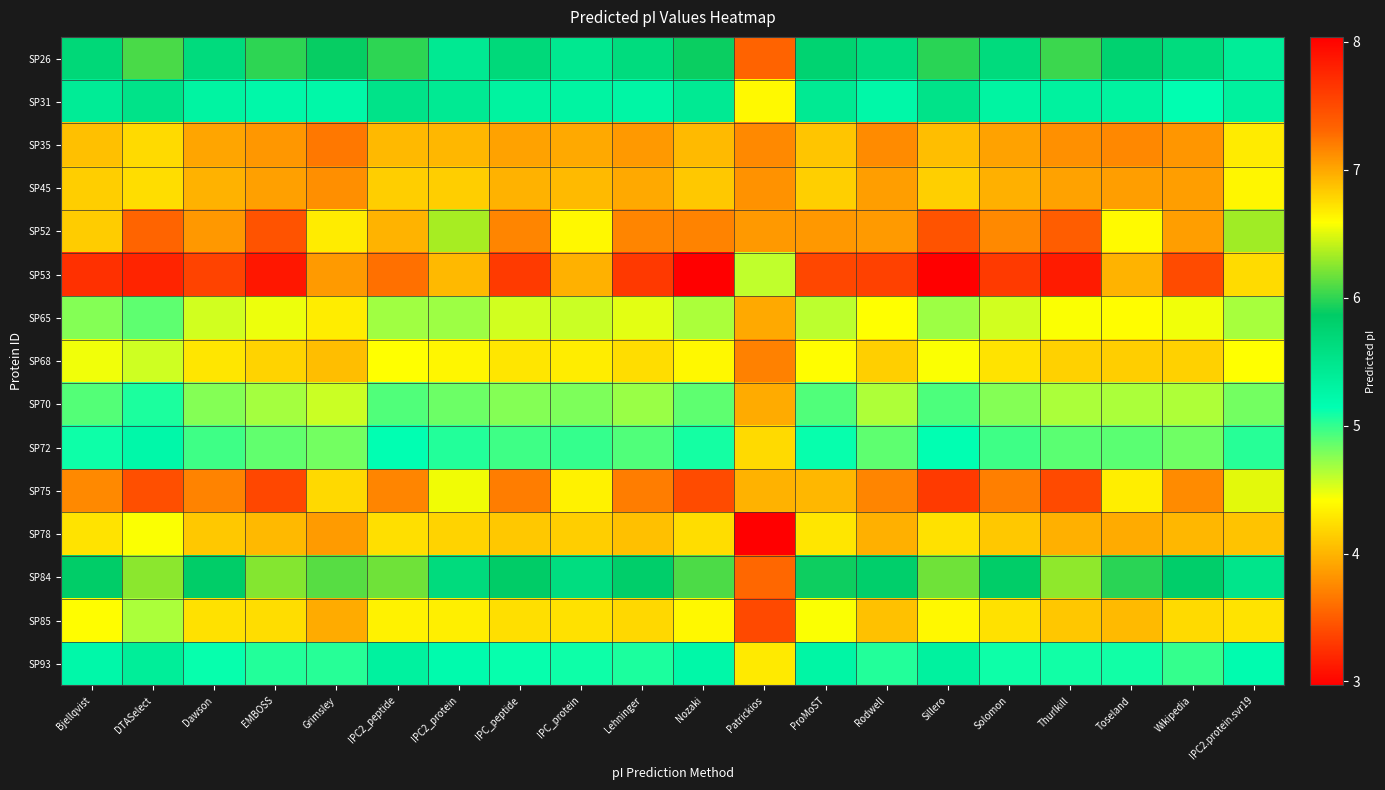

List the series in order of their peak value, lowest first.

SP35, SP45, SP78, SP68, SP85, SP65, SP70, SP72, SP93, SP31, SP26, SP84, SP52, SP75, SP53